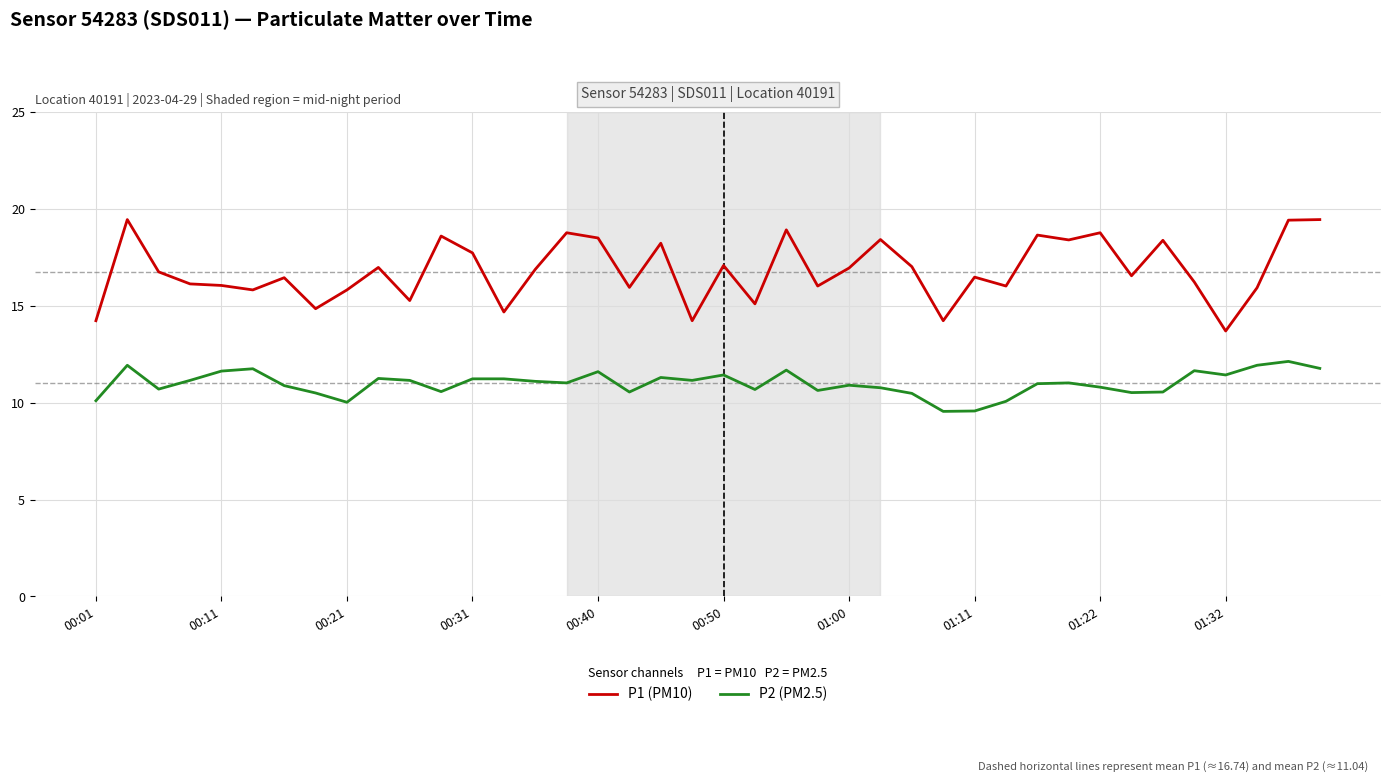

What is the smallest value displayed?

9.6